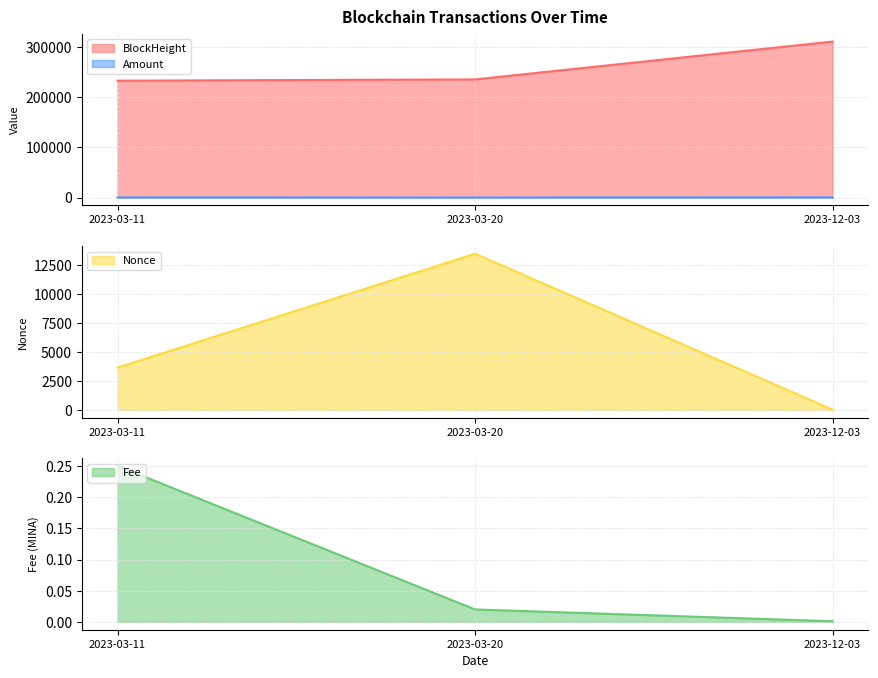

List the labels in order of BlockHeight value, smallest first.

2023-03-11, 2023-03-20, 2023-12-03